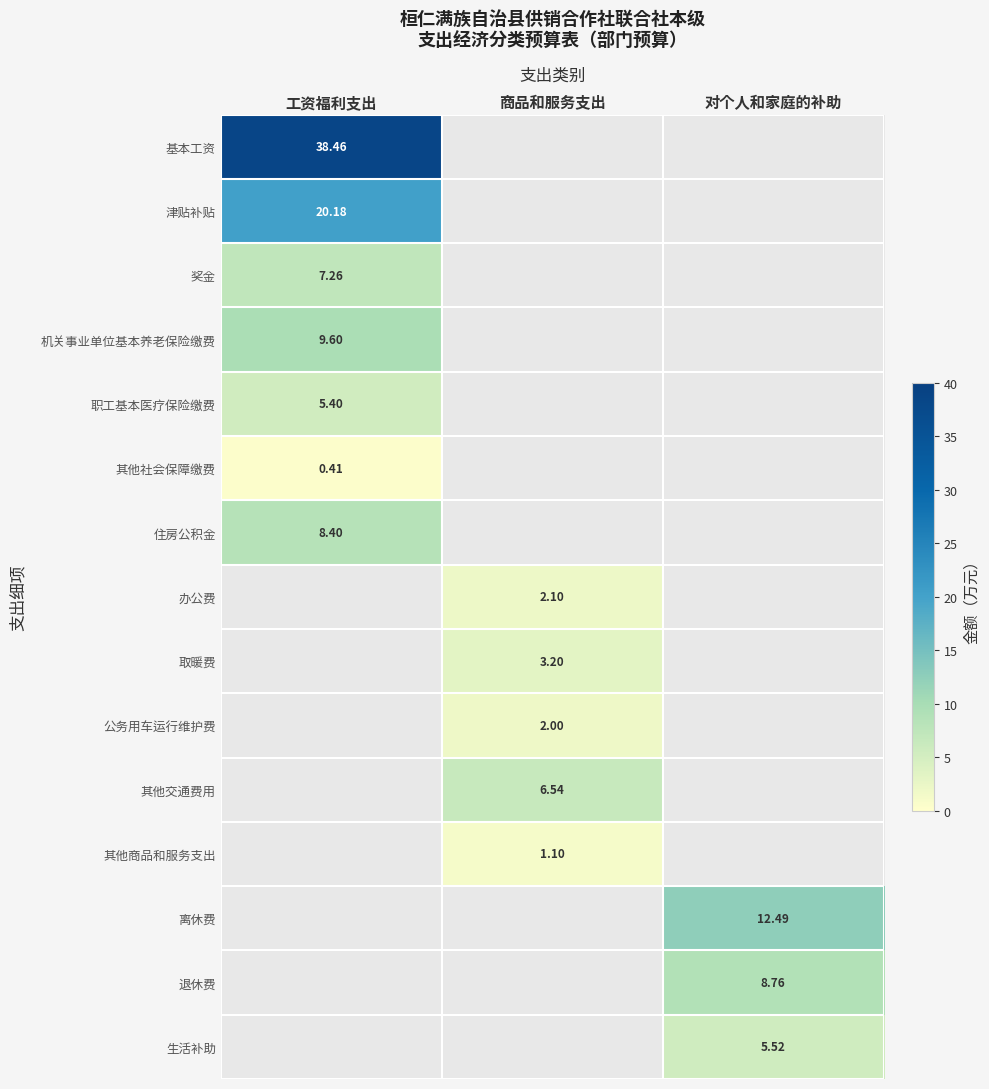

At 对个人和家庭的补助, list the series in order from largest to smallest.

离休费, 退休费, 生活补助, 基本工资, 津贴补贴, 奖金, 机关事业单位基本养老保险缴费, 职工基本医疗保险缴费, 其他社会保障缴费, 住房公积金, 办公费, 取暖费, 公务用车运行维护费, 其他交通费用, 其他商品和服务支出